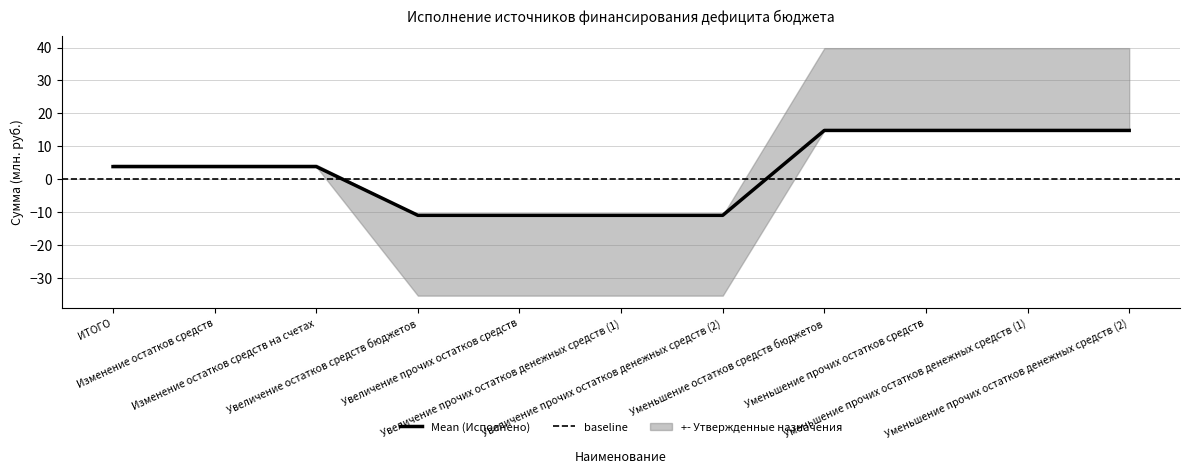

Reading right to left, list all the values displayed in this chart.

14.8	14.8	14.8	14.8	-11.0	-11.0	-11.0	-11.0	3.8	3.8	3.8